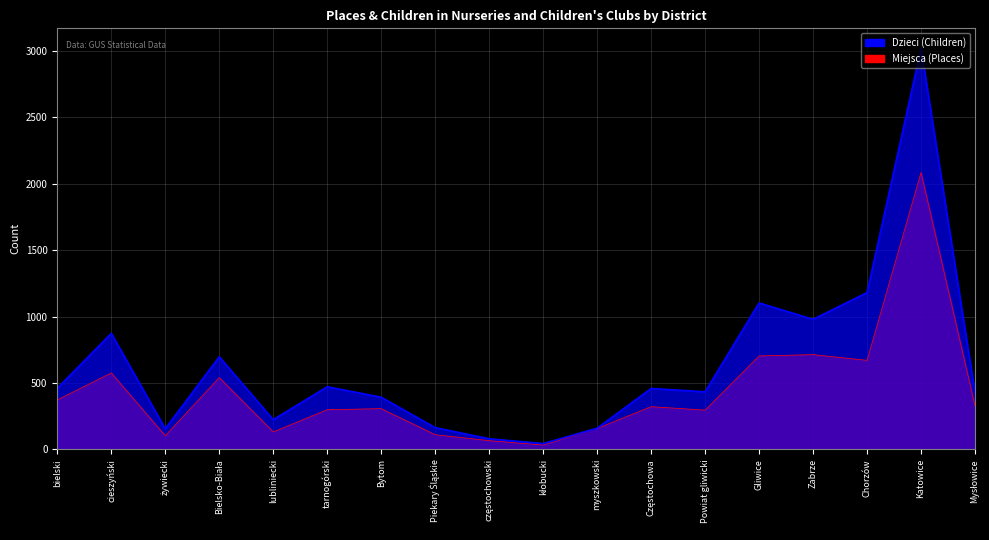

What is the label of the 5th point from the left?

lubliniecki